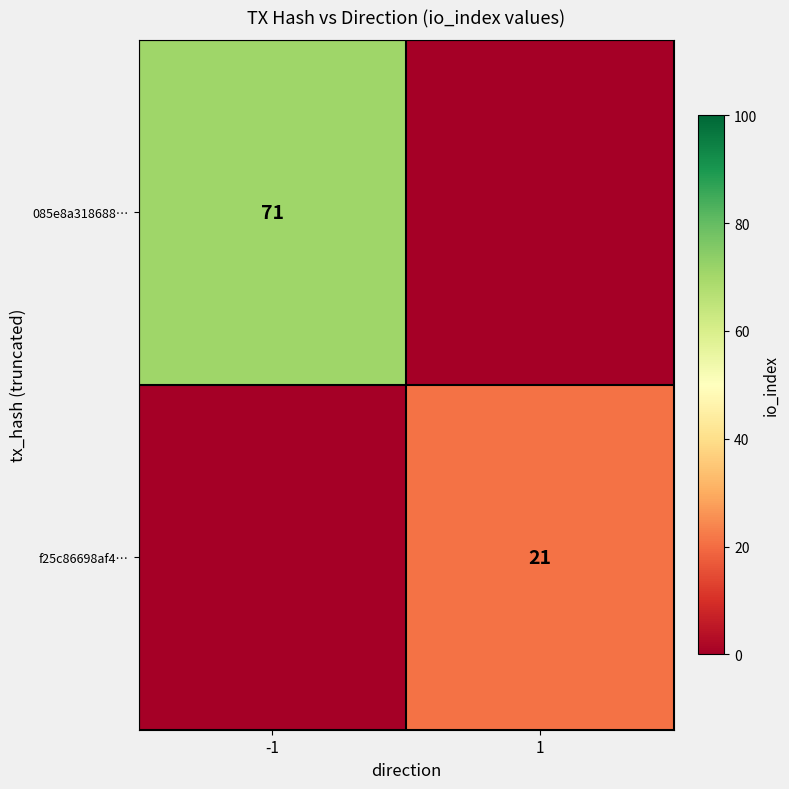

Is it true that 085e8a318688… equals 98 at -1?

False